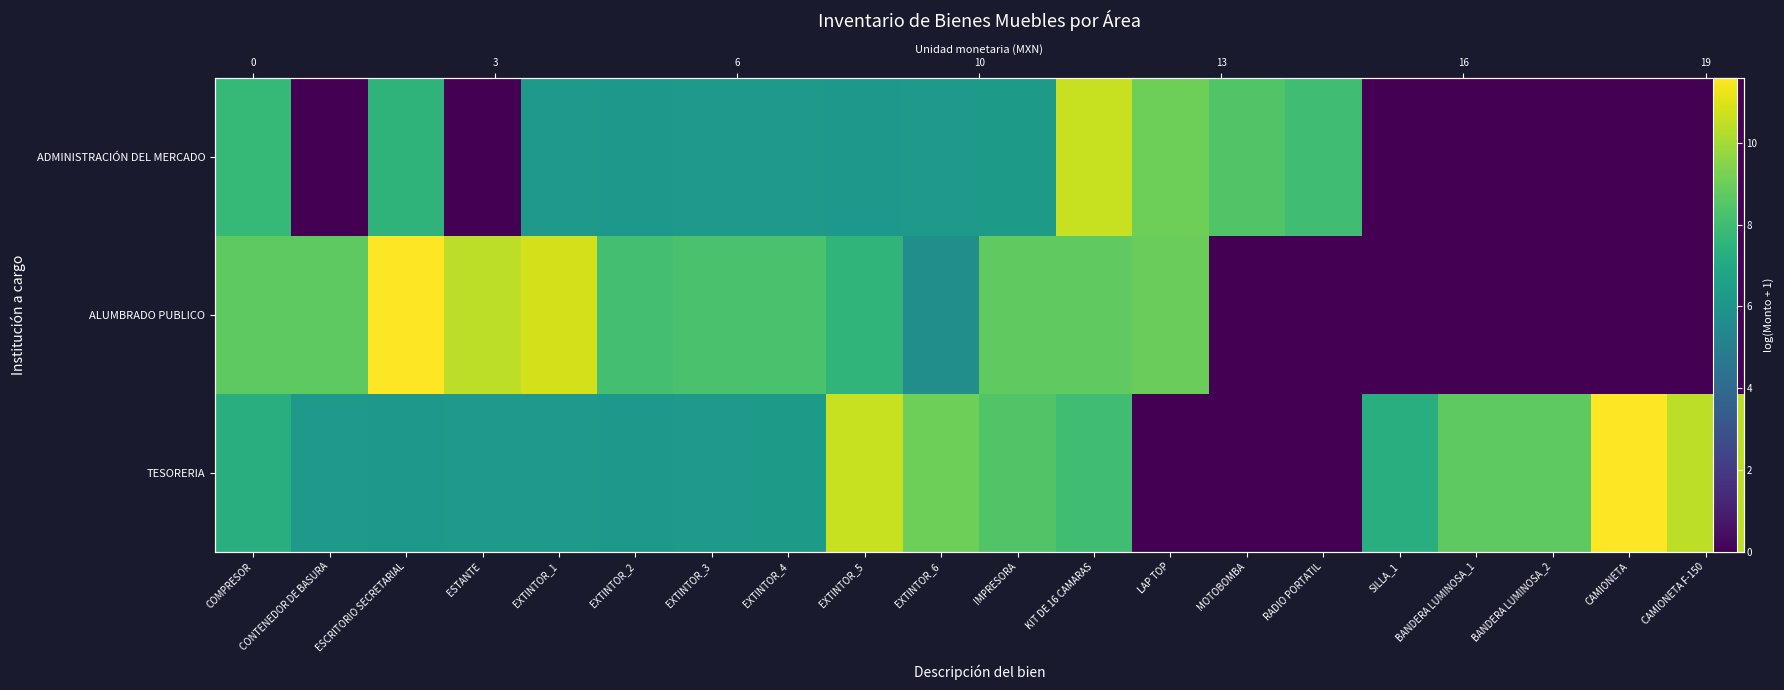

What is the greatest value displayed?

11.6